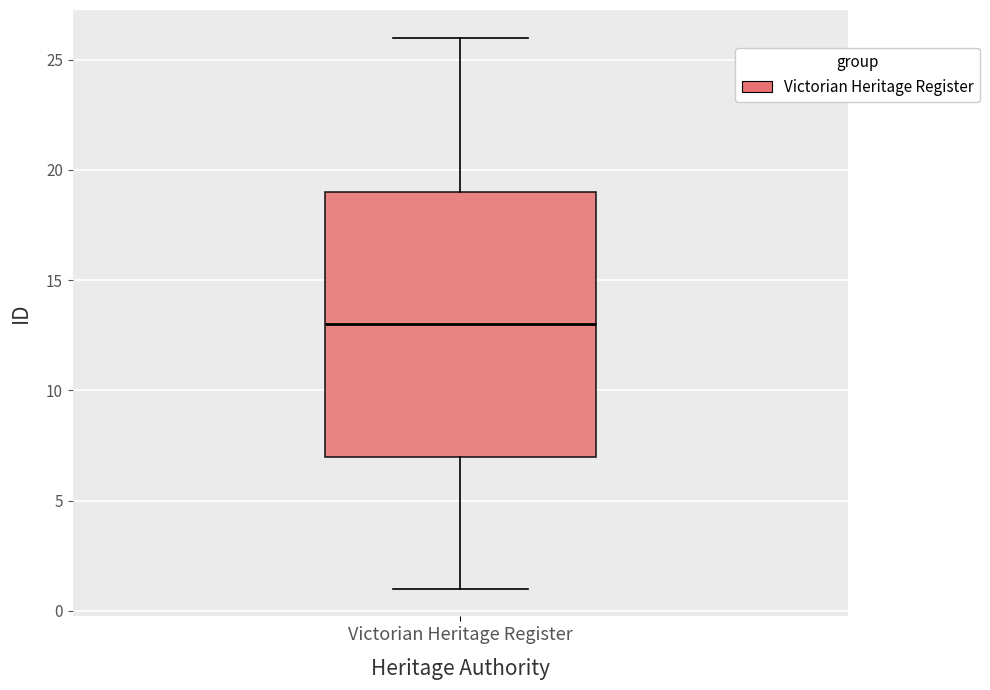

Read this box plot against the y-axis: the position of the median line, the range covered by the box, and the ends of both whiskers. The values are not printed on the chart, so give them approximately, as read against the axis.

median 13, box 7 to 19, whiskers 1 to 26